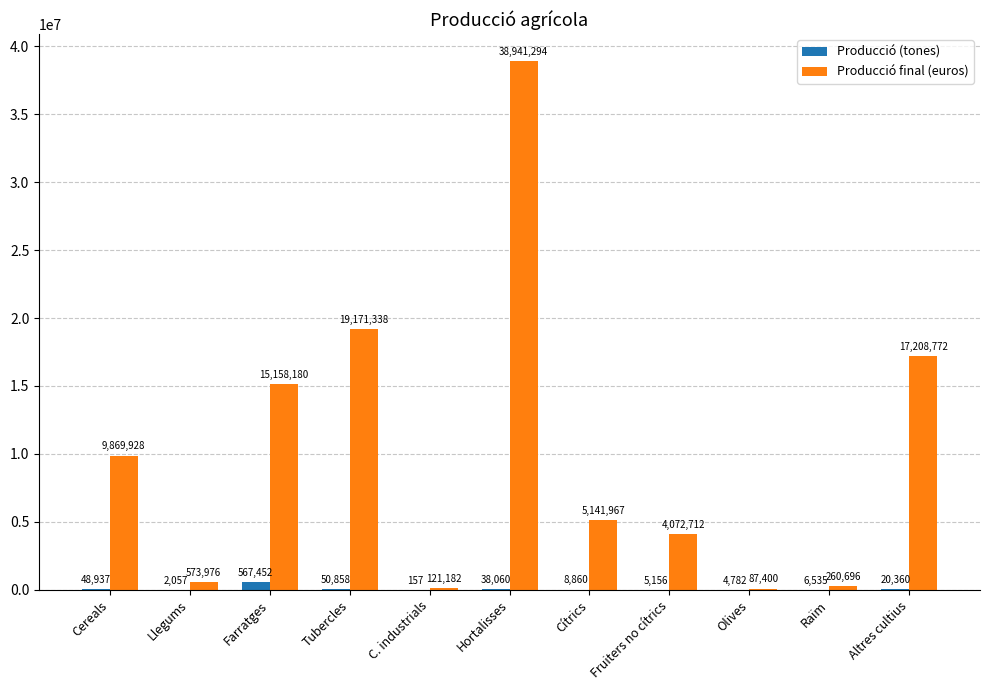

What is the average value of the Producció (tones) series?

68474.0